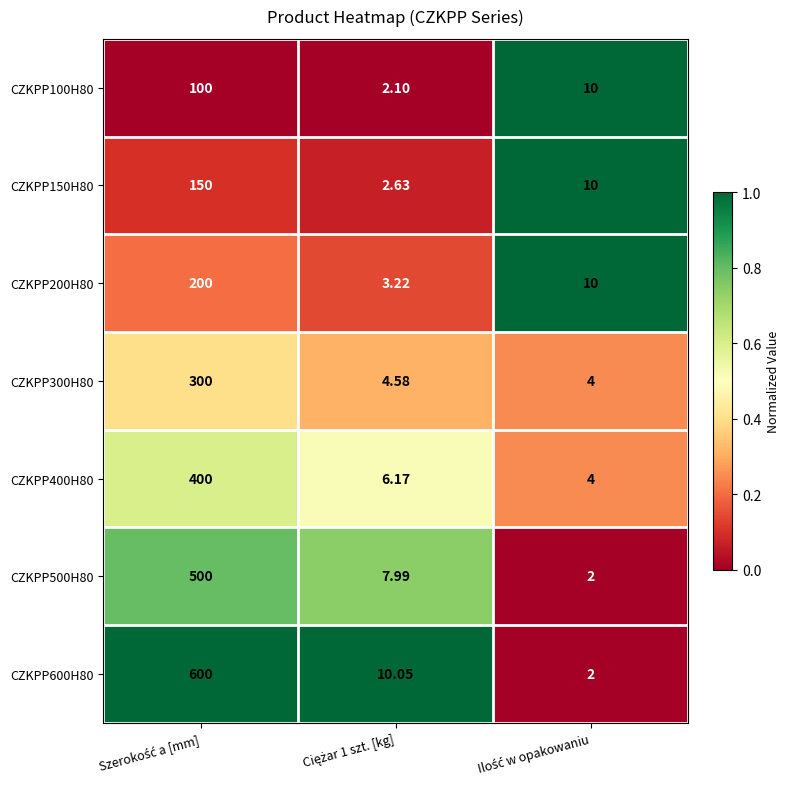

Reading right to left, what are all the values shown in this chart?

CZKPP100H80: Ilość w opakowaniu=10.0	Ciężar 1 szt. [kg]=2.1	Szerokość a [mm]=100.0
CZKPP150H80: Ilość w opakowaniu=10.0	Ciężar 1 szt. [kg]=2.6	Szerokość a [mm]=150.0
CZKPP200H80: Ilość w opakowaniu=10.0	Ciężar 1 szt. [kg]=3.2	Szerokość a [mm]=200.0
CZKPP300H80: Ilość w opakowaniu=4.0	Ciężar 1 szt. [kg]=4.6	Szerokość a [mm]=300.0
CZKPP400H80: Ilość w opakowaniu=4.0	Ciężar 1 szt. [kg]=6.2	Szerokość a [mm]=400.0
CZKPP500H80: Ilość w opakowaniu=2.0	Ciężar 1 szt. [kg]=8.0	Szerokość a [mm]=500.0
CZKPP600H80: Ilość w opakowaniu=2.0	Ciężar 1 szt. [kg]=10.1	Szerokość a [mm]=600.0